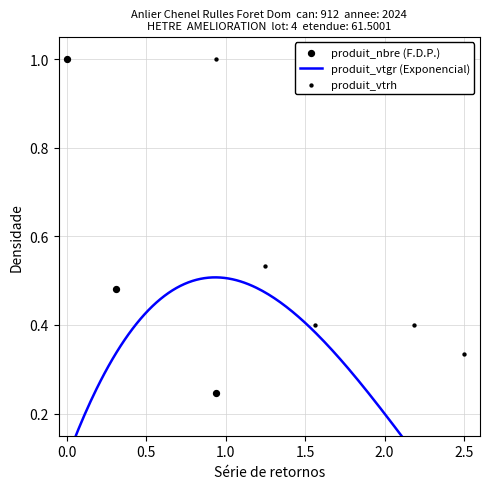

What is the total value across all series at 2?

0.5